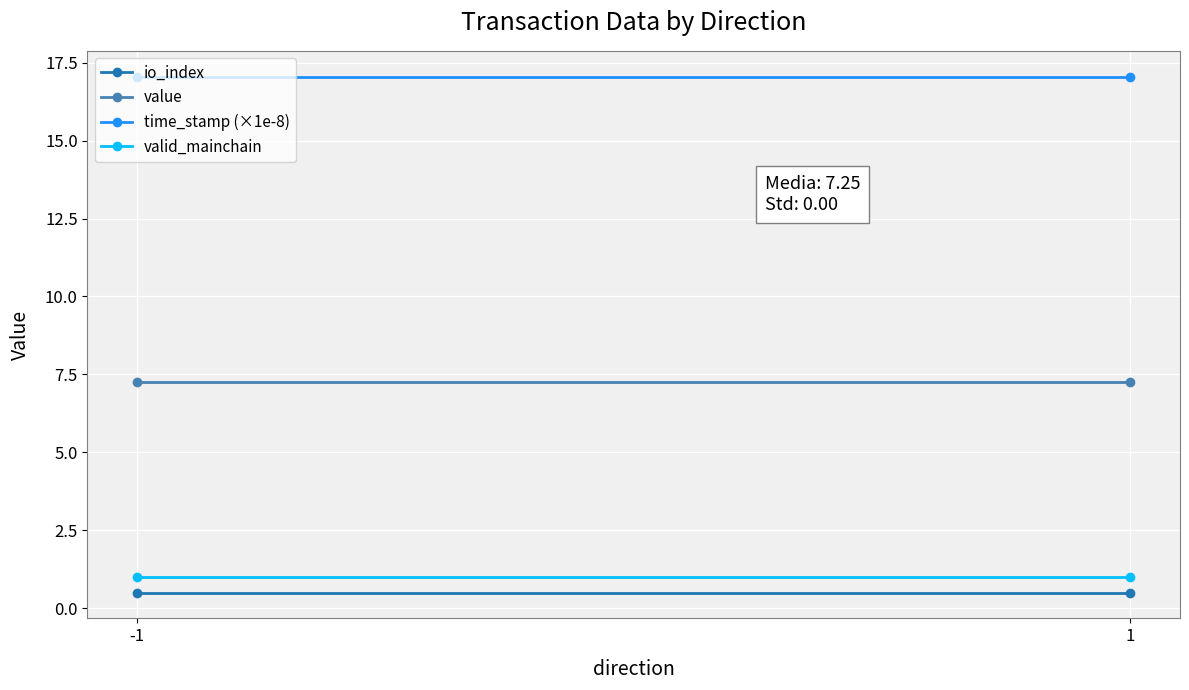

What is the value of the valid_mainchain point at the 1st from the left?

1.0